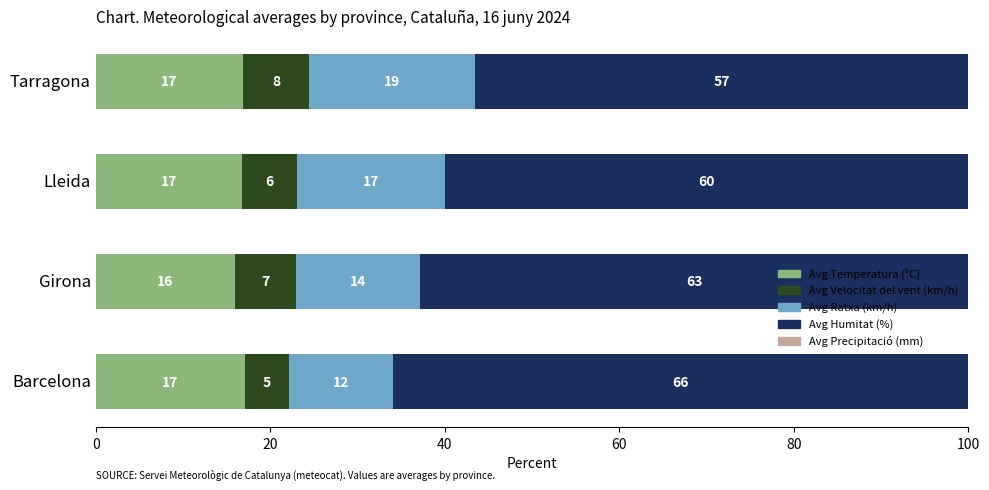

What is the maximum value for Avg Temperatura (ºC)?

17.1